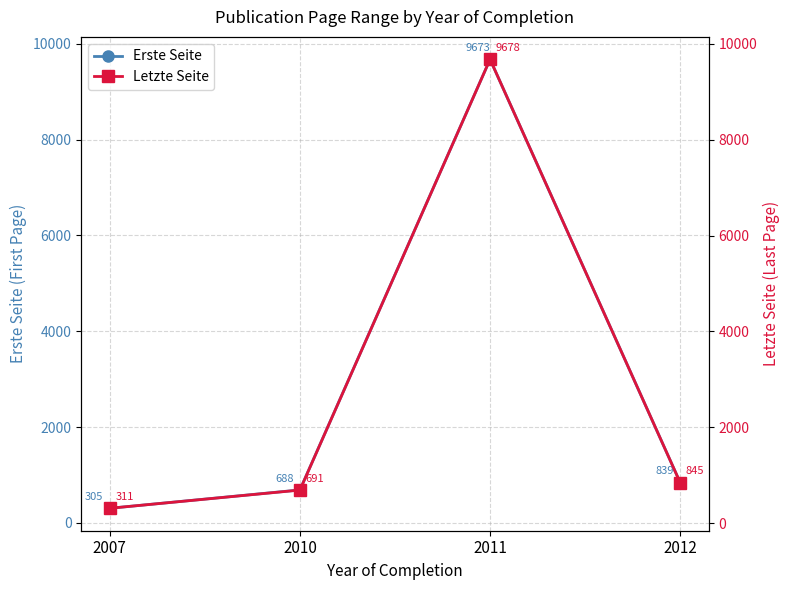

At which label does Erste Seite first exceed 839?

2011